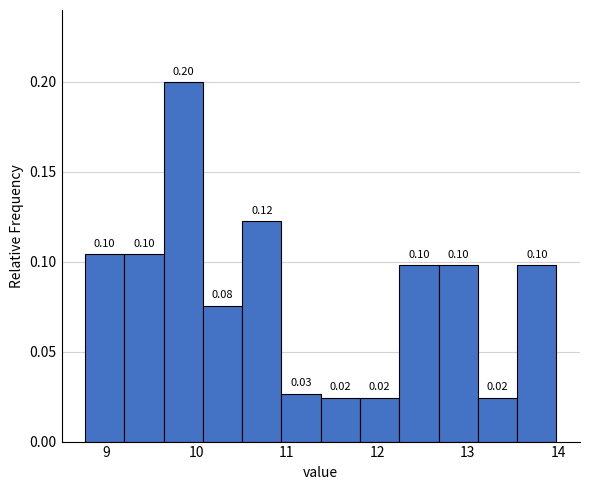

Which range on the x-axis has the tallest bar?

9.6 to 10.1